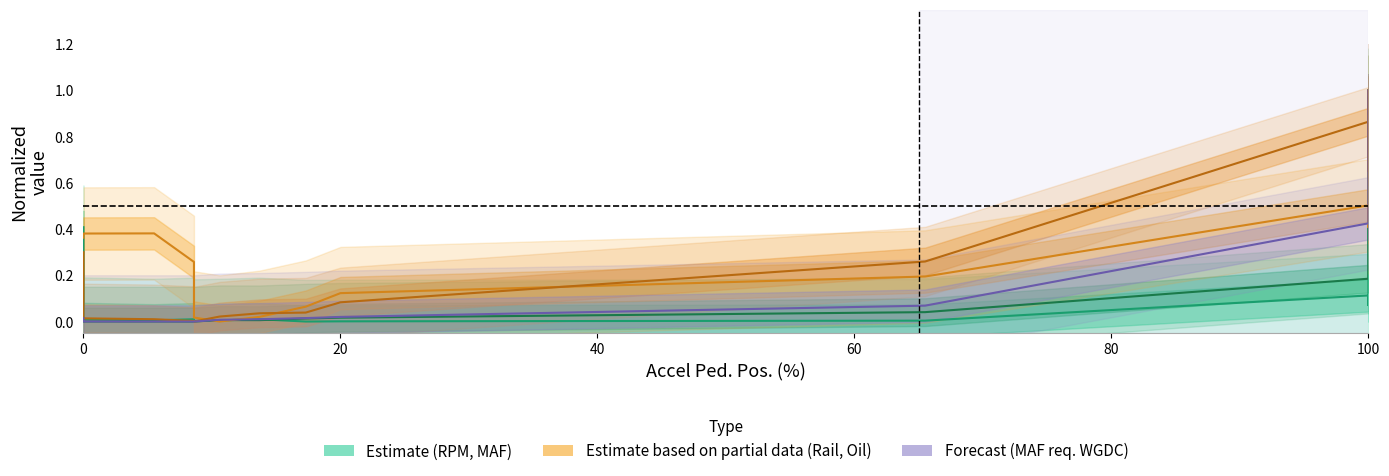

What is the label of the 6th point from the right?

100